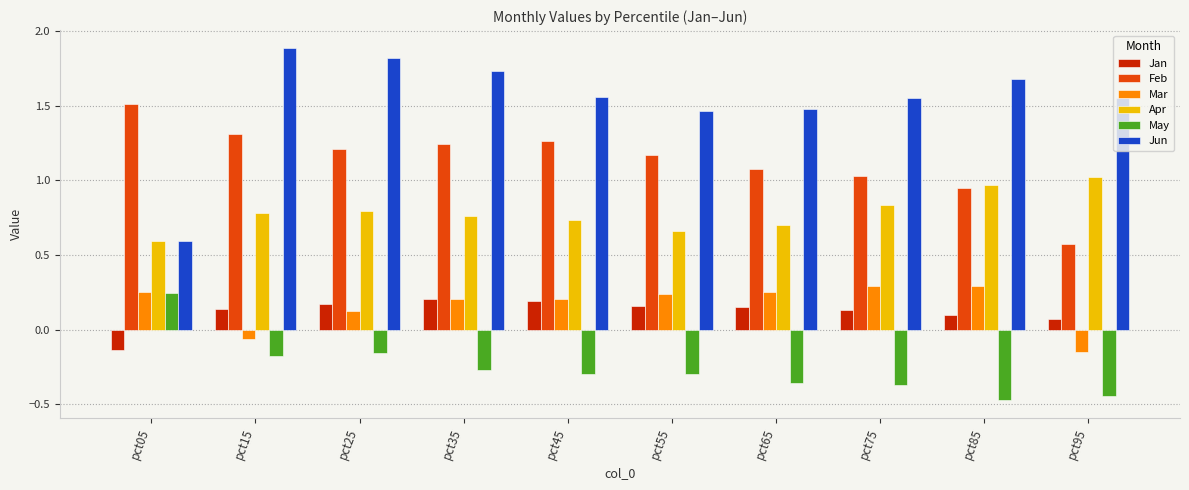

What is the difference between the second highest and minimum values in the Apr series?

0.4